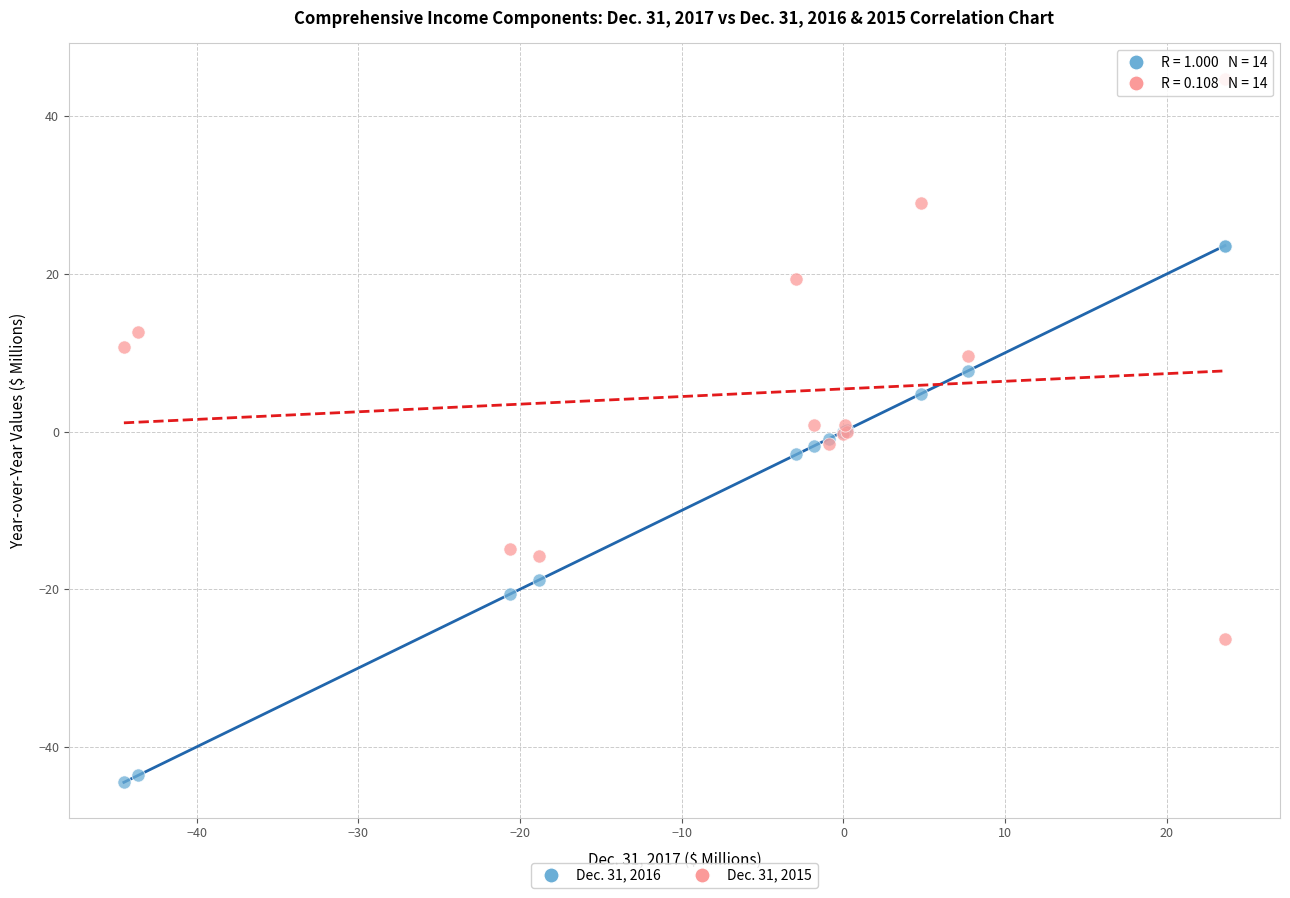

What are all the series names shown in the legend?

Dec. 31, 2016, Dec. 31, 2015